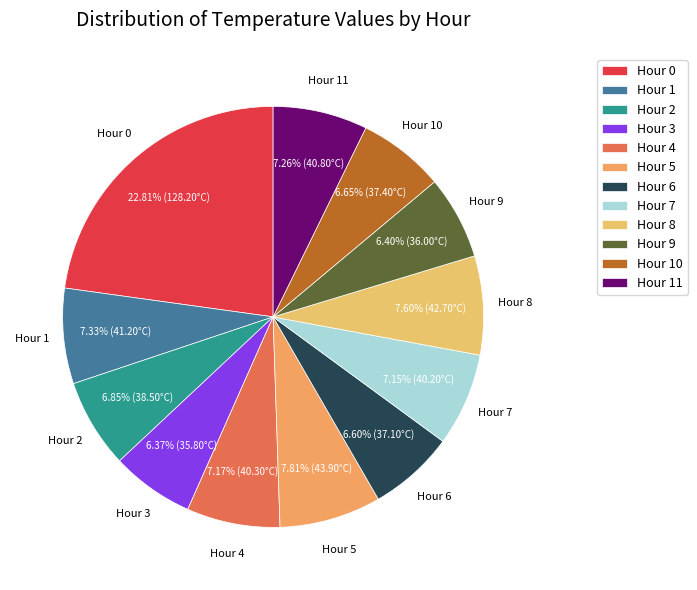

Is there any slice that represents more than half of the pie?

No